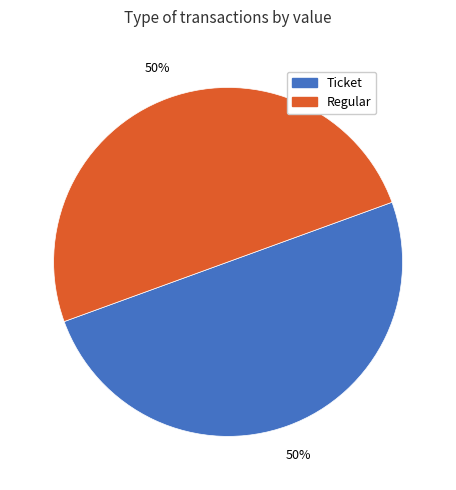

How many segments does this pie chart have?

2